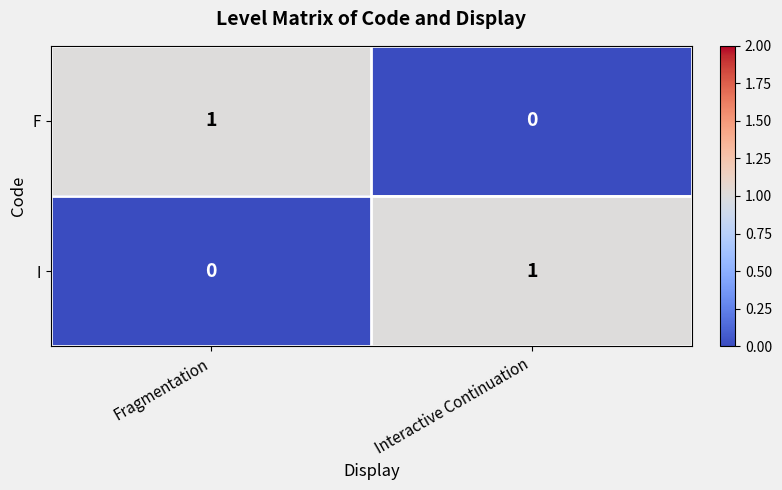

Which category has the lowest value in the F series?

Interactive Continuation